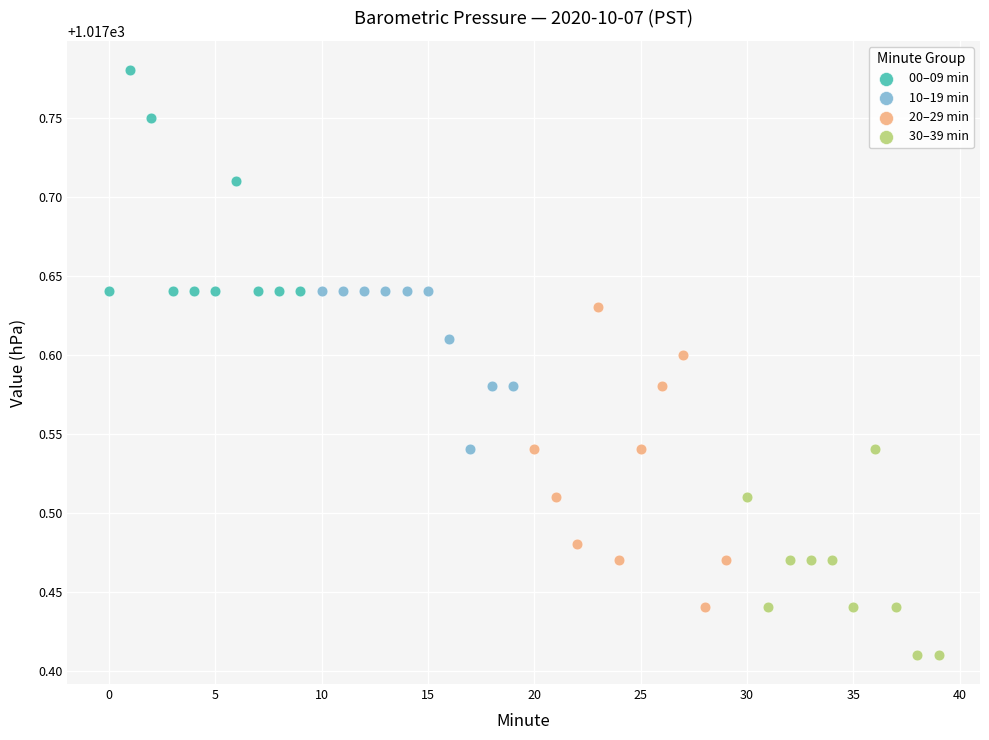

Which series has the largest Y range (max minus min)?

20–29 min